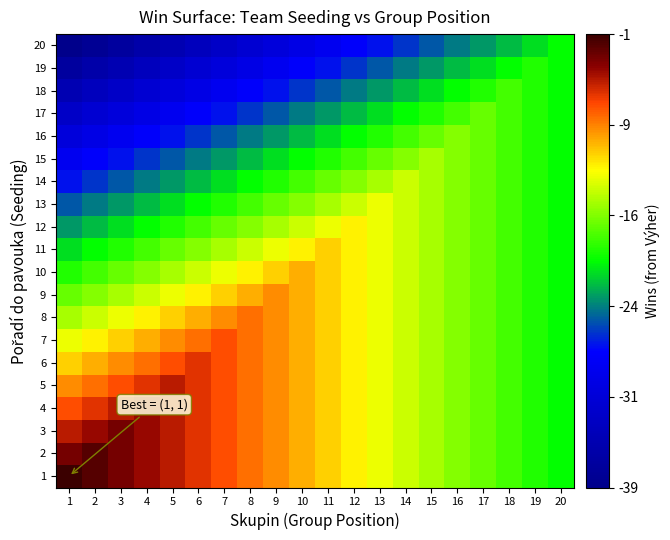

Between 16 and 2, which is larger?

2